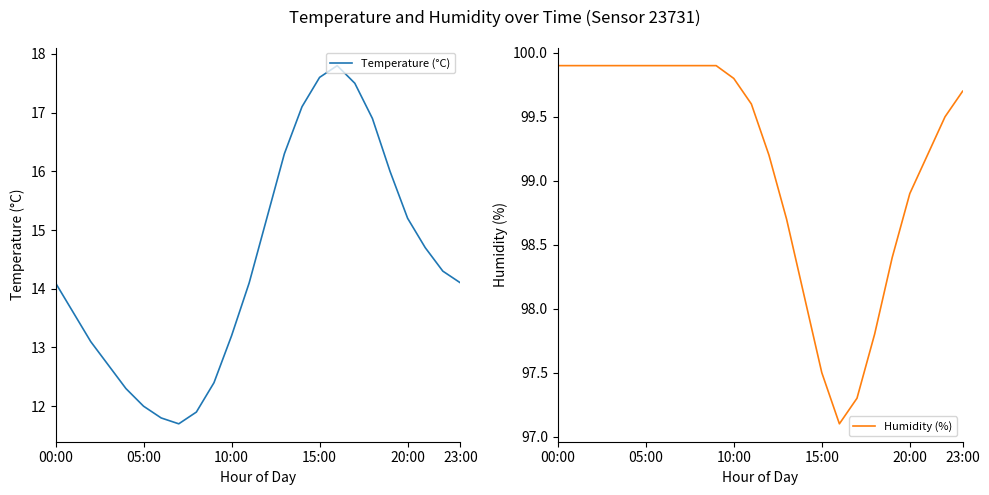

What is the value of the Temperature (°C) point at the 21st from the left?

15.2